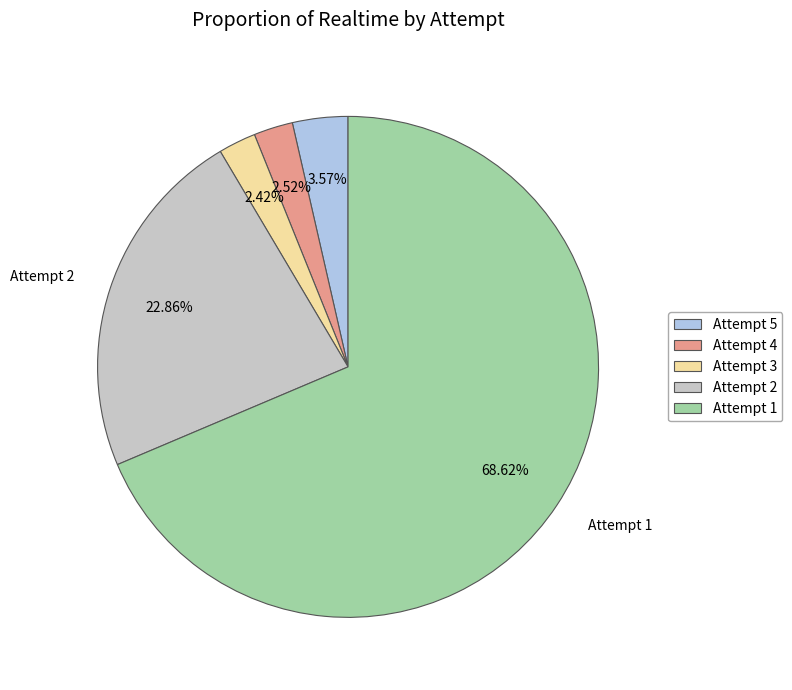

How much of the chart is everything except Attempt 5?

96.4%